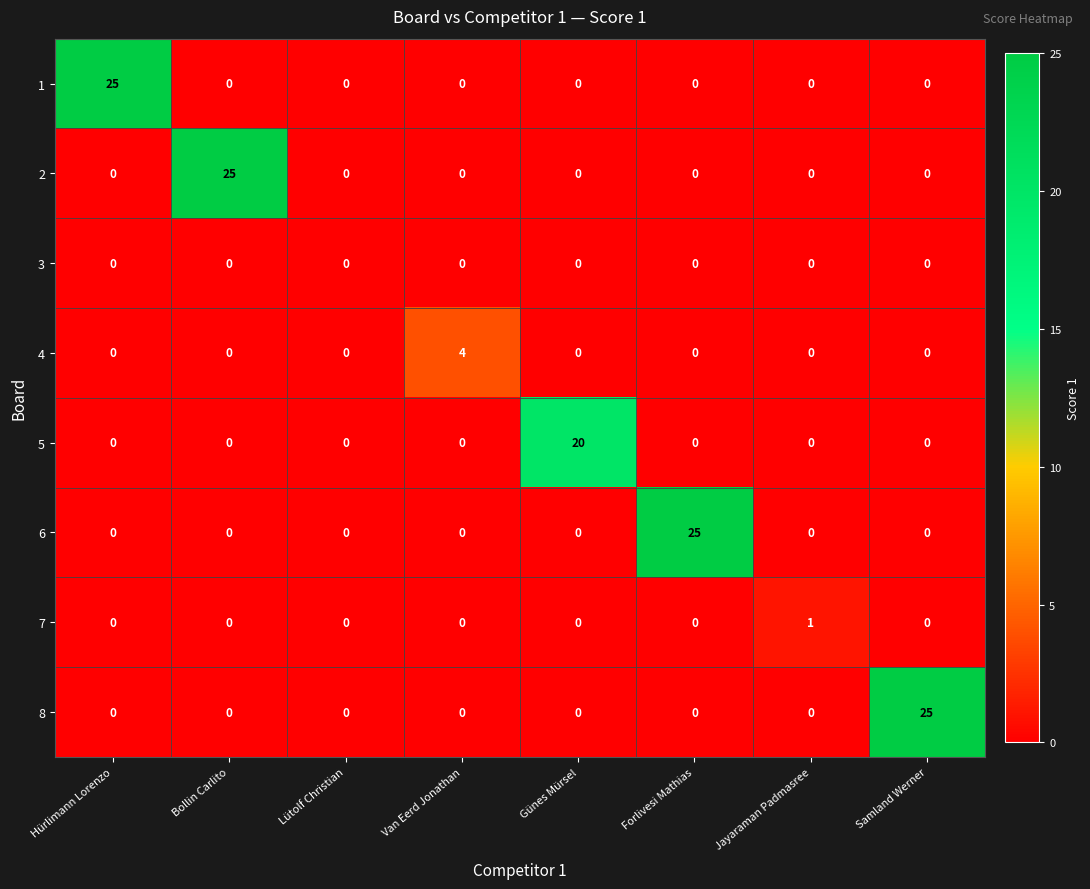

Count the number of data series in this chart.

8